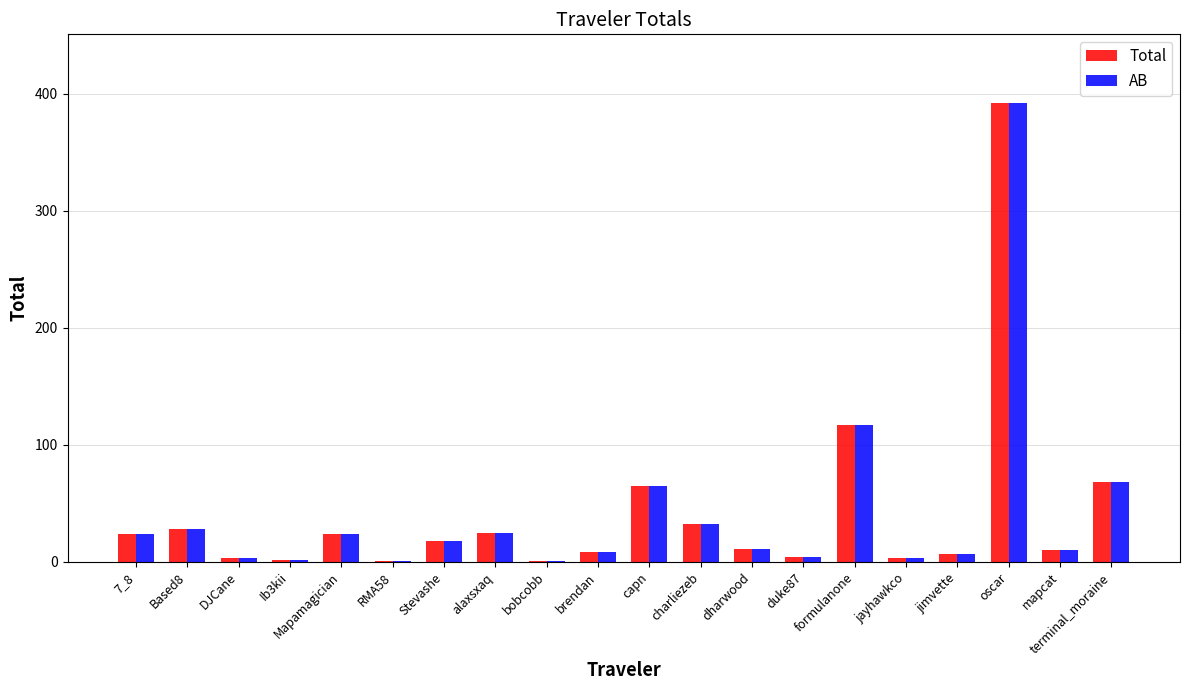

The Total series shows 4.1 at duke87. True or false?

True